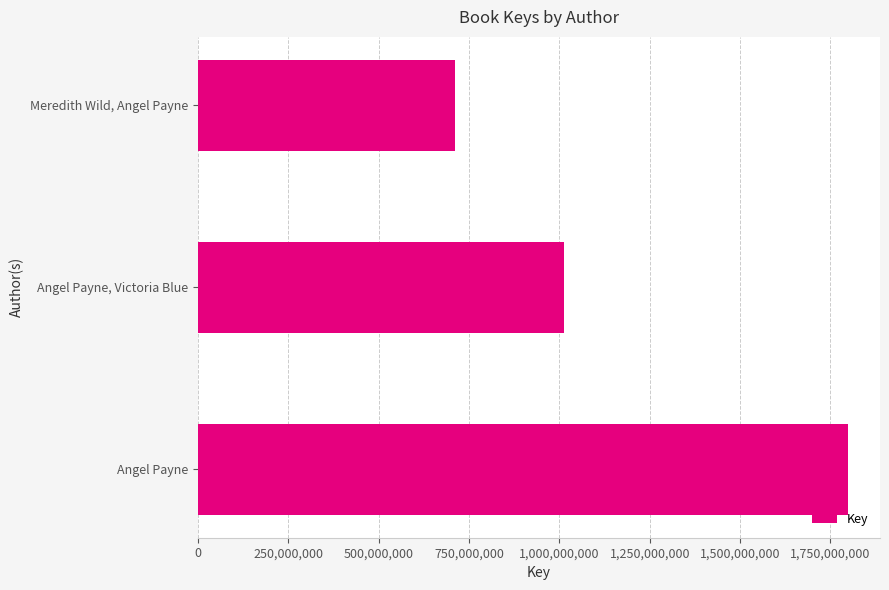

List the labels in order of value, smallest first.

Meredith Wild, Angel Payne, Angel Payne, Victoria Blue, Angel Payne